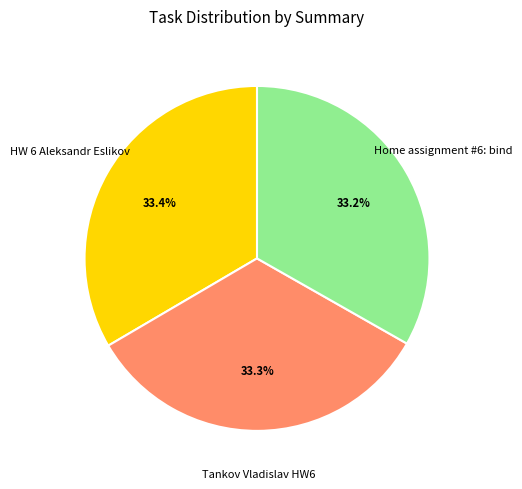

Approximately how many times larger is the value at Home assignment #6: bind compared to HW 6 Aleksandr Eslikov?

1.0